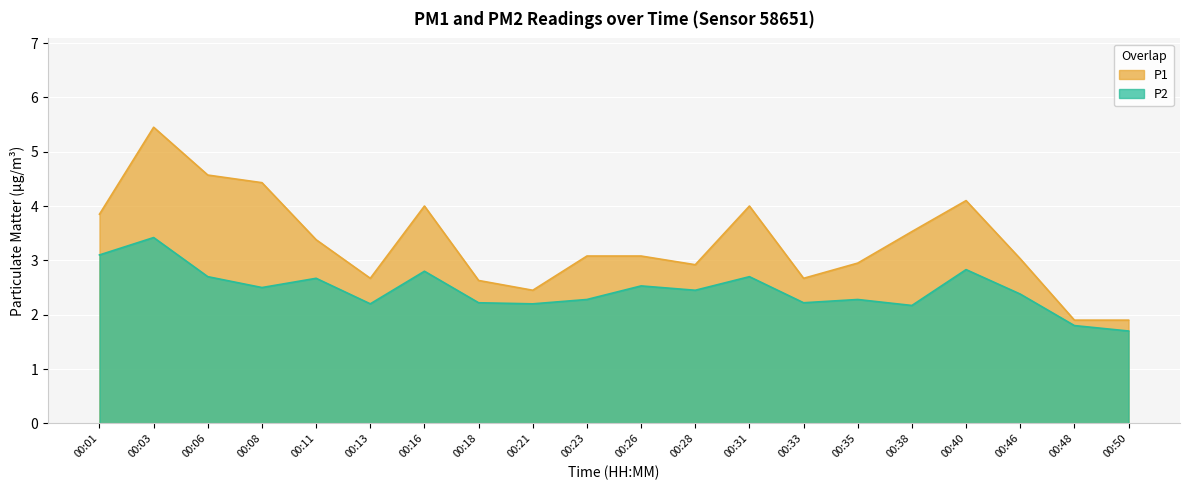

At which category is the sum across all series the highest?

00:03